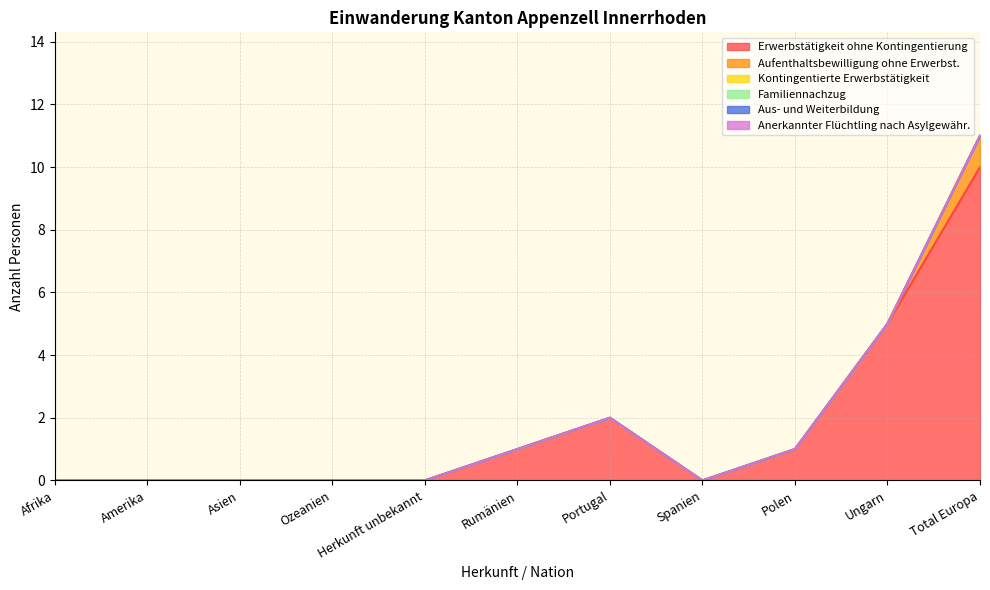

Rank the series by their maximum value, from lowest to highest.

Kontingentierte Erwerbstätigkeit, Familiennachzug, Aus- und Weiterbildung, Anerkannter Flüchtling nach Asylgewähr., Aufenthaltsbewilligung ohne Erwerbst., Erwerbstätigkeit ohne Kontingentierung